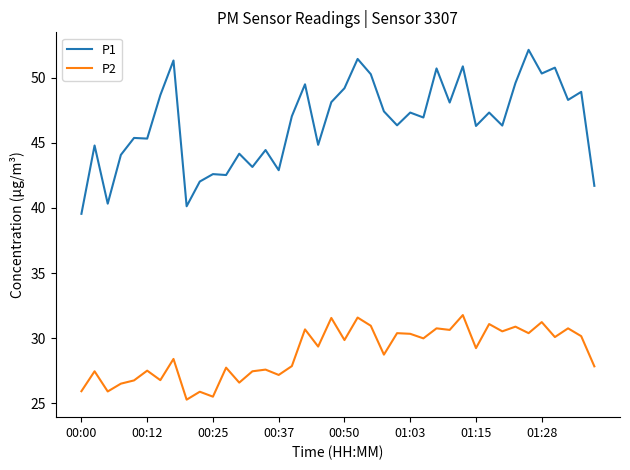

Which series has the largest total across all categories?

P1